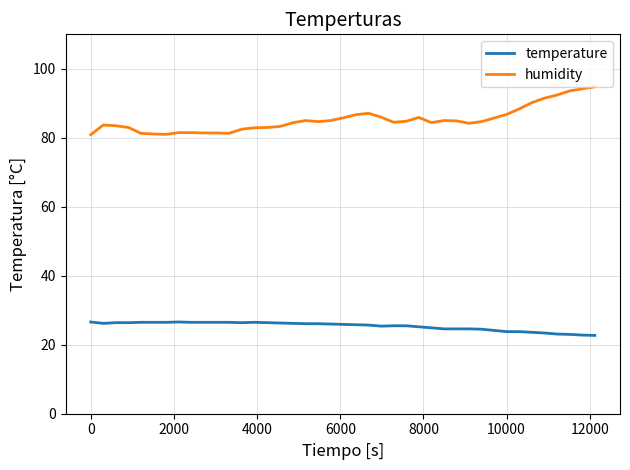

Rank the series by their average value, from lowest to highest.

temperature, humidity